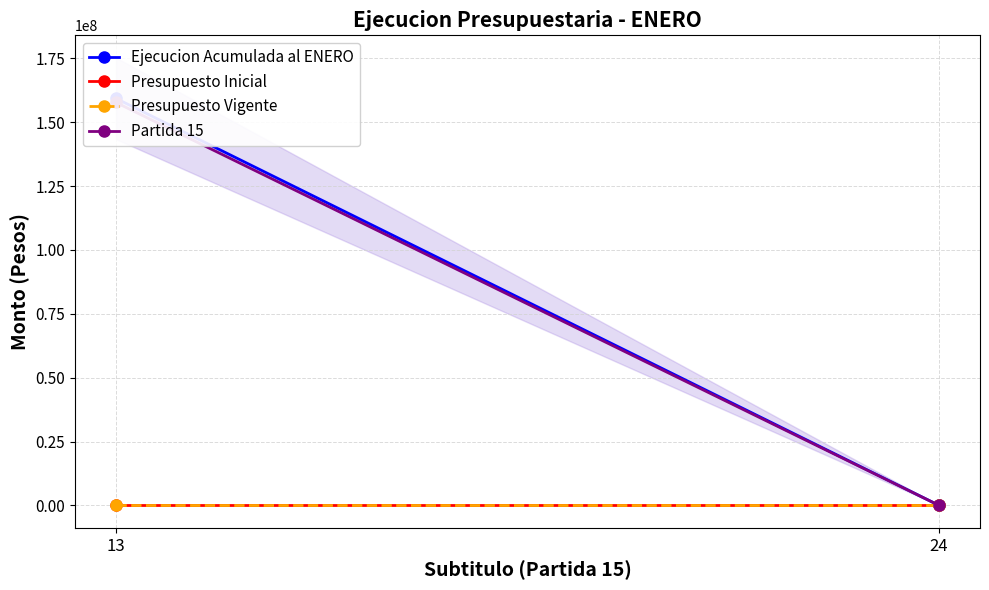

The Presupuesto Vigente series shows 0.0 at 24. True or false?

True